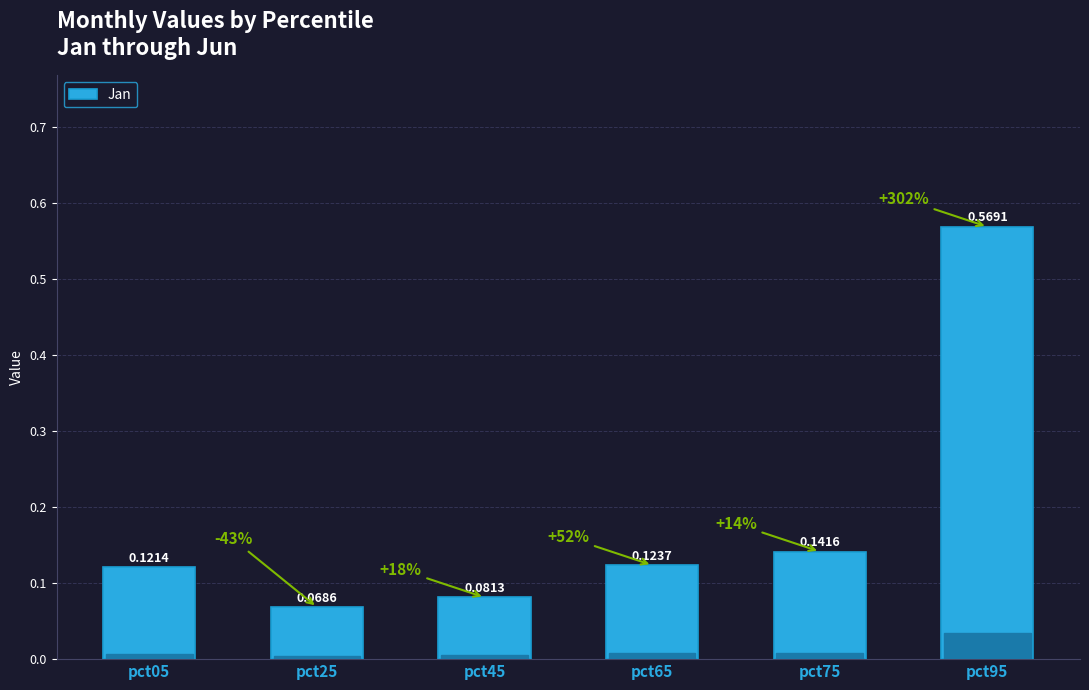

List the labels in order of value, largest first.

pct95, pct75, pct65, pct05, pct45, pct25